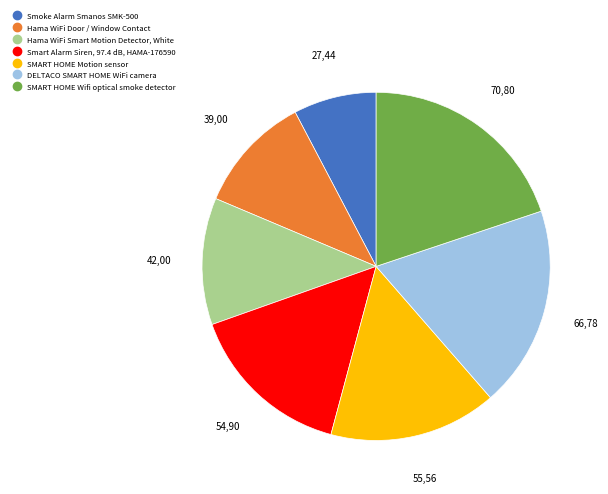

Is Hama WiFi Door / Window Contact the majority of the pie?

No